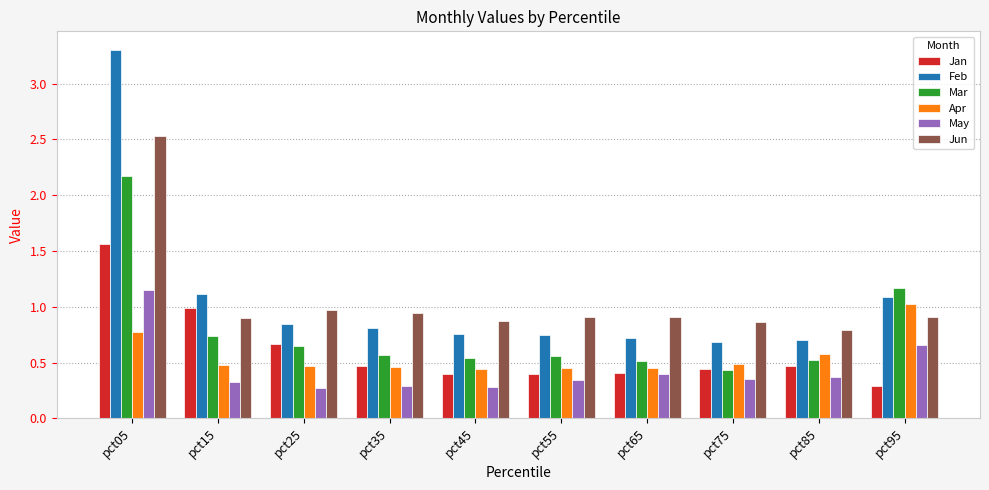

What is the highest value of the Apr series?

1.0